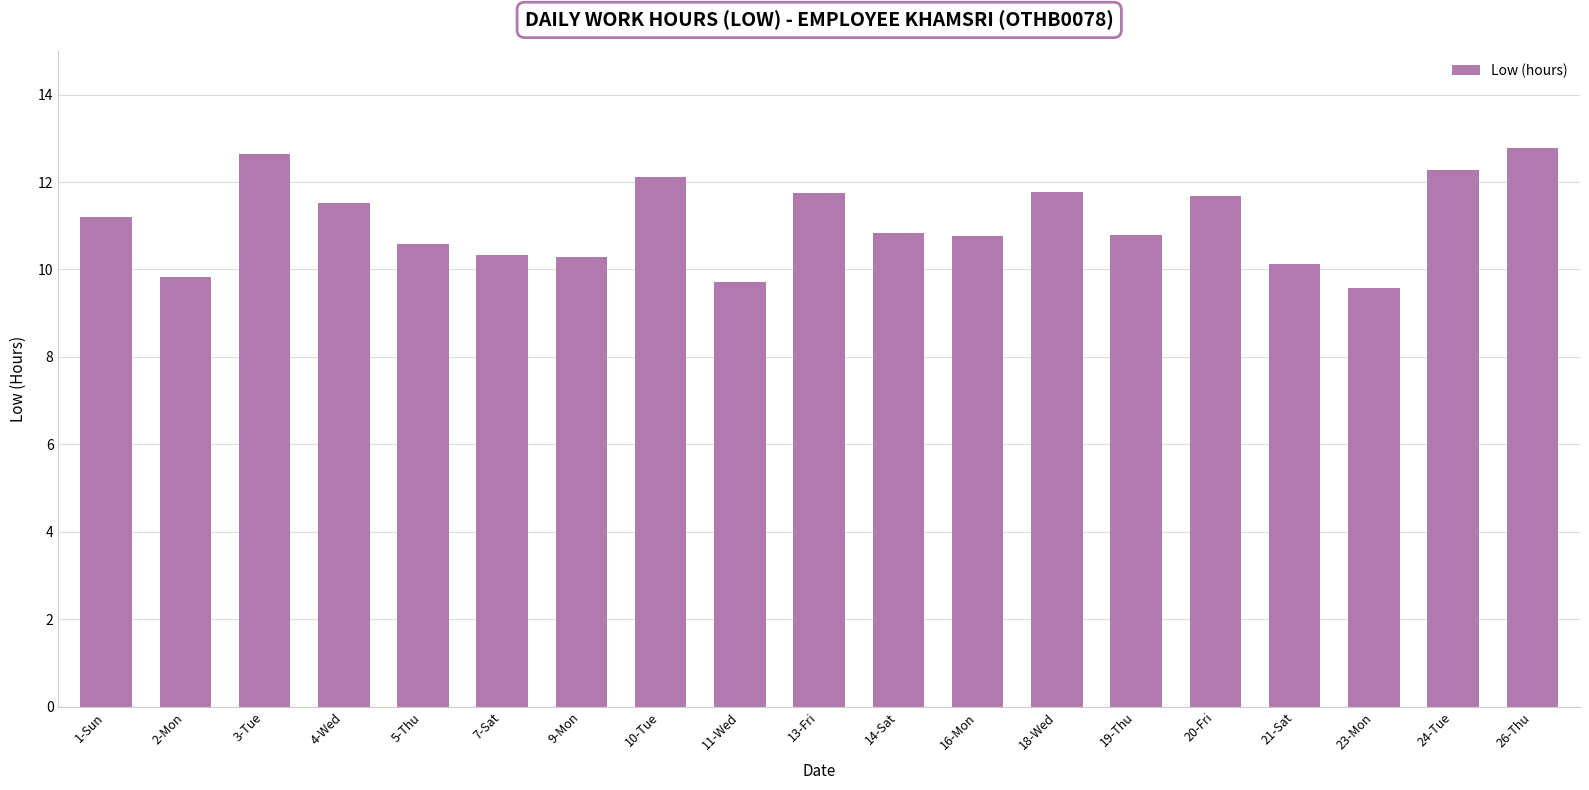

Does the chart contain stacked bars?

No